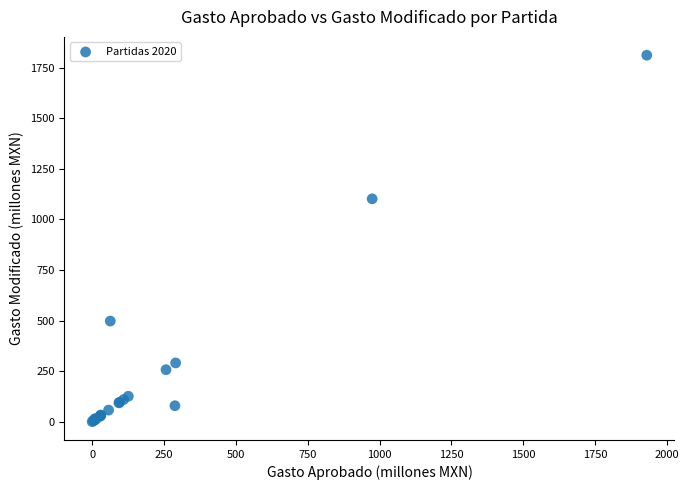

What Y value in the scatter plot is closest to 906?

1101.9